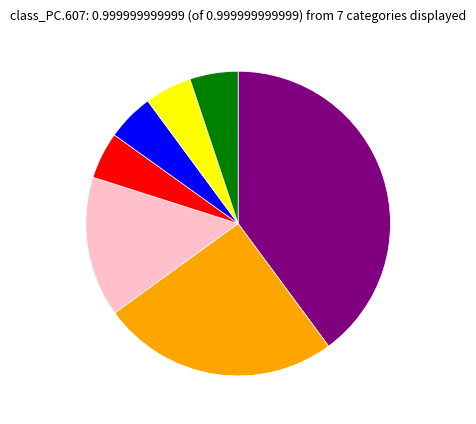

Is there a majority slice in this chart?

No